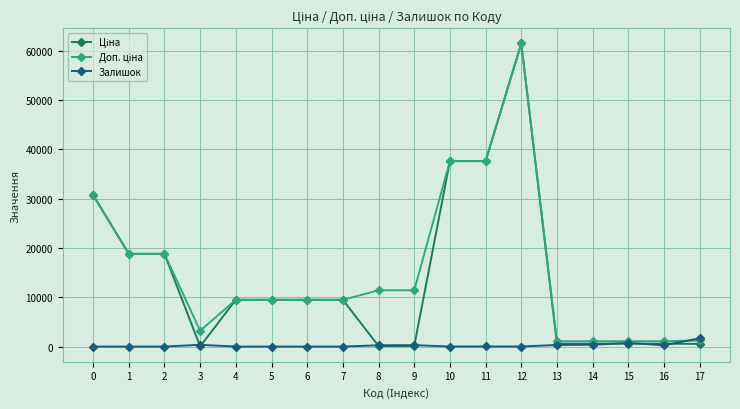

What is the average value of the Залишок series?

242.1